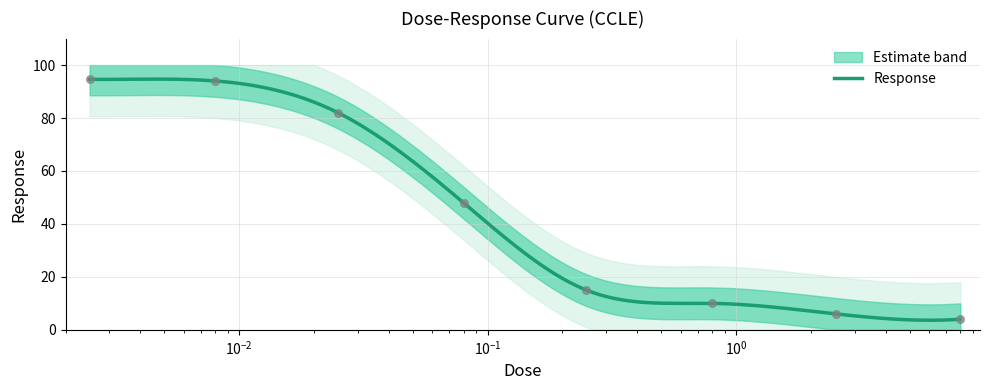

What is the change in value from 0.025 to 2.53?

-76.0